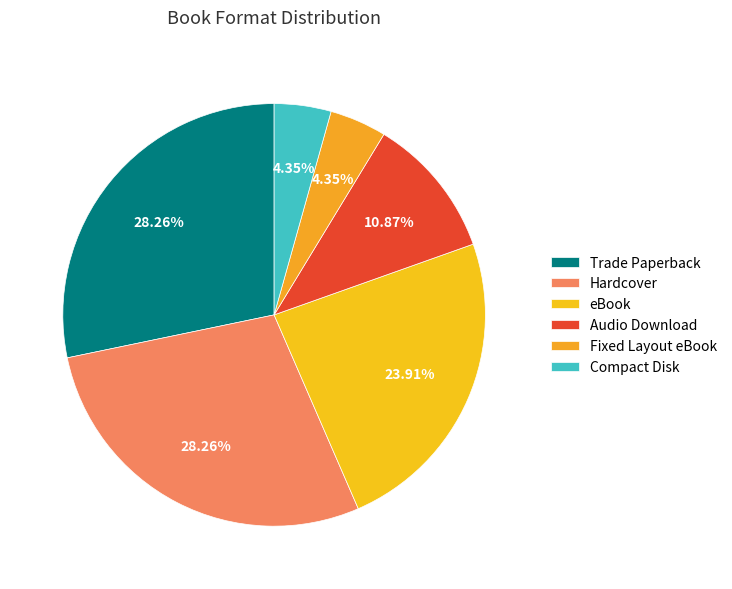

Is there any slice that represents more than half of the pie?

No